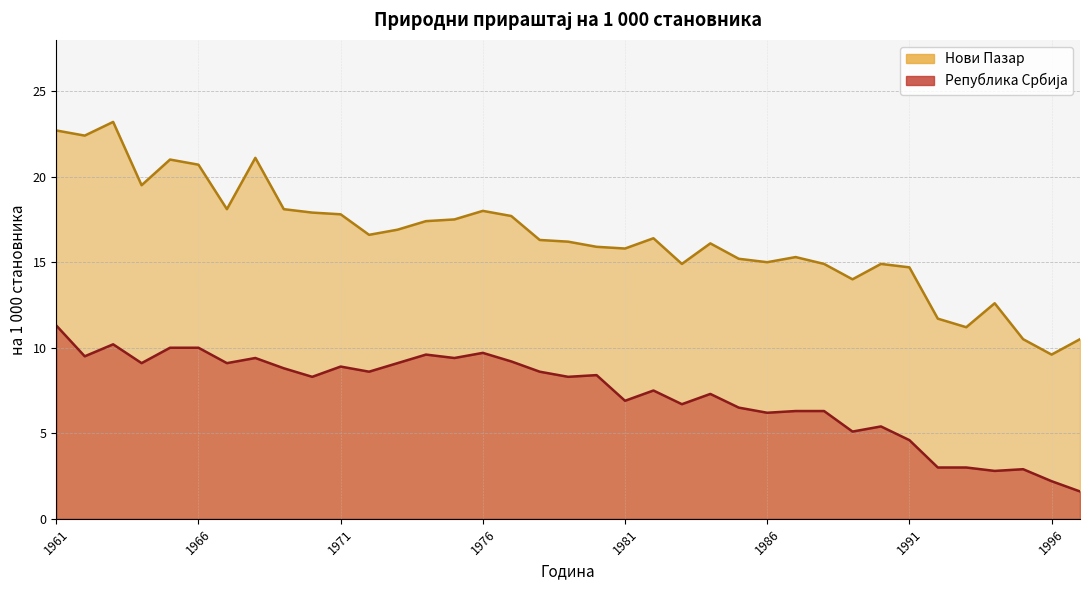

Does the chart have visible grid lines?

Yes